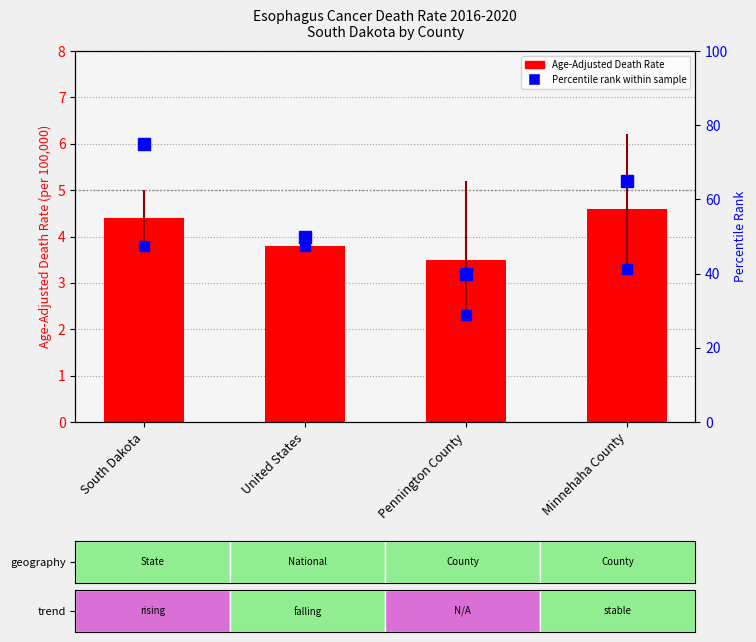

Where does the data first go above 4?

South Dakota